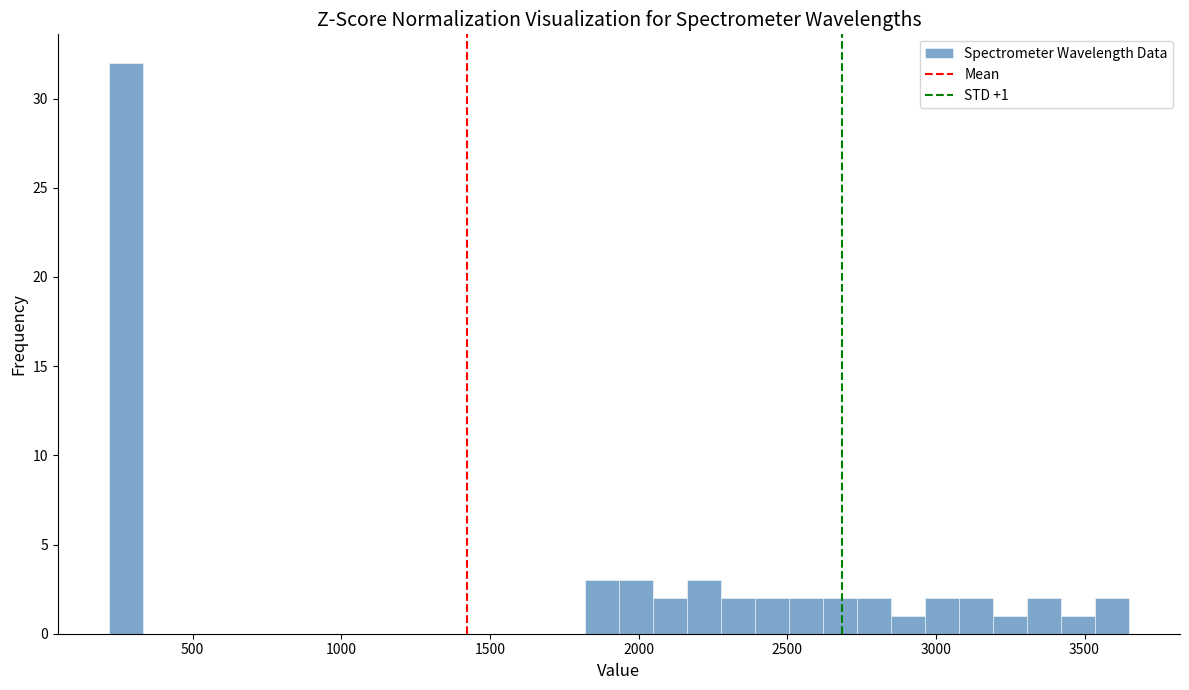

Read against the x-axis, roughly where is the centre of the tallest bar?

300